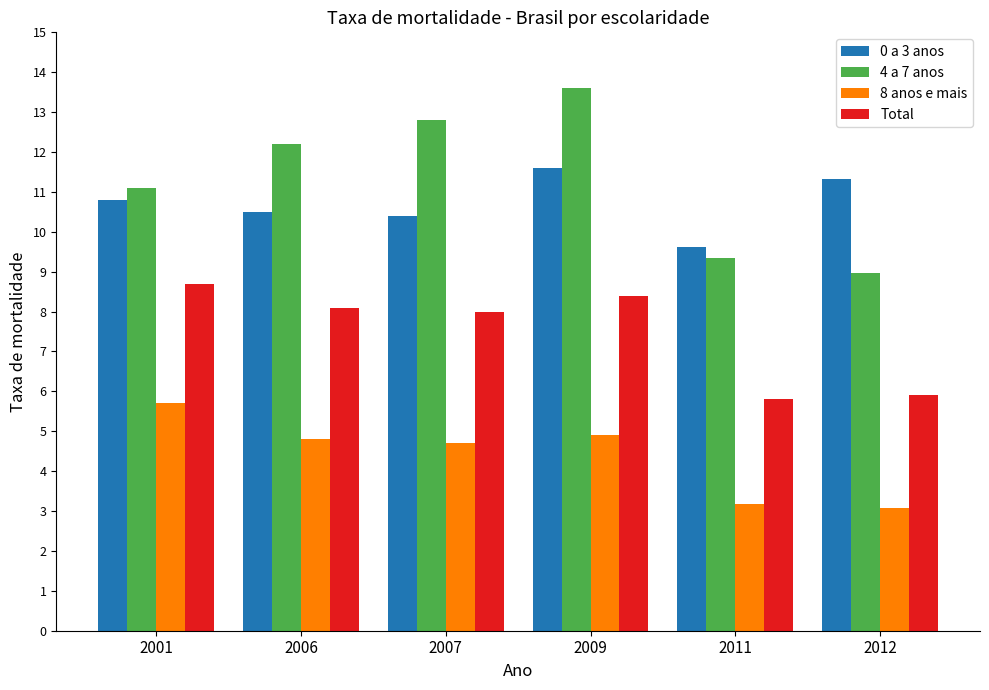

What is the sum of all 8 anos e mais values?

26.4